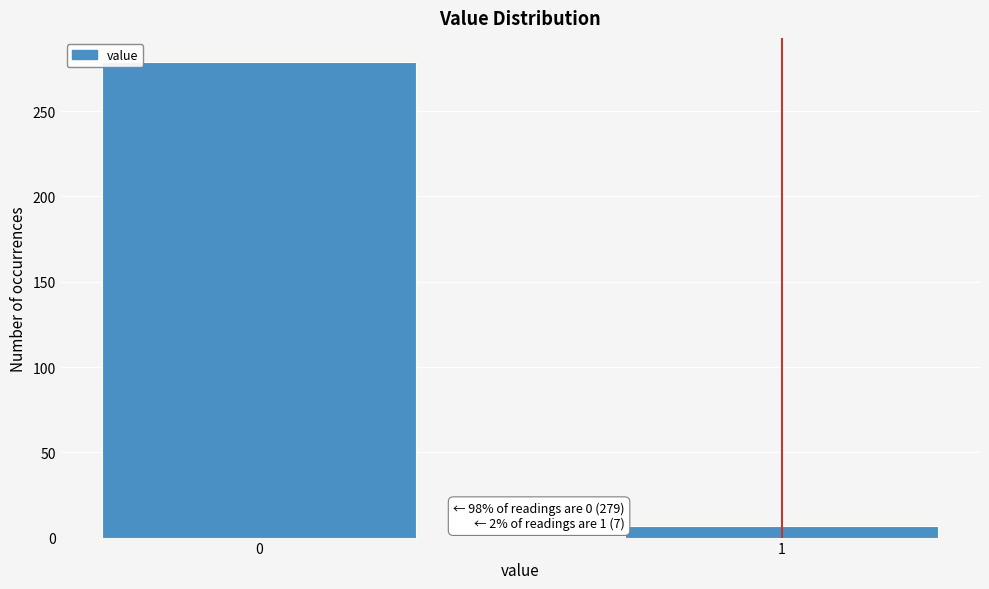

Reading left to right, transcribe all the data shown in this chart.

0=279	1=7